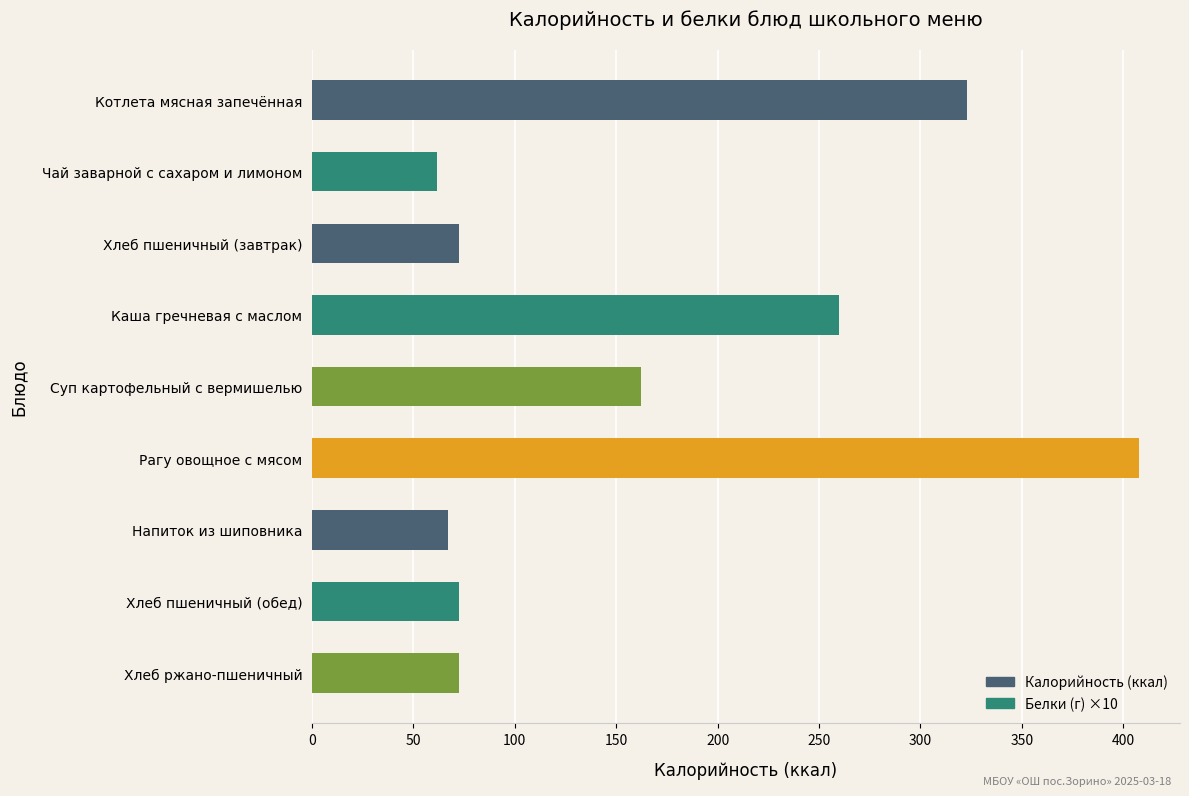

Reading top to bottom, what are all the values shown in this chart?

Котлета мясная запечённая=322.7	Чай заварной с сахаром и лимоном=61.7	Хлеб пшеничный (завтрак)=72.3	Каша гречневая с маслом=260.0	Суп картофельный с вермишелью=162.2	Рагу овощное с мясом=407.6	Напиток из шиповника=66.9	Хлеб пшеничный (обед)=72.3	Хлеб ржано-пшеничный=72.3